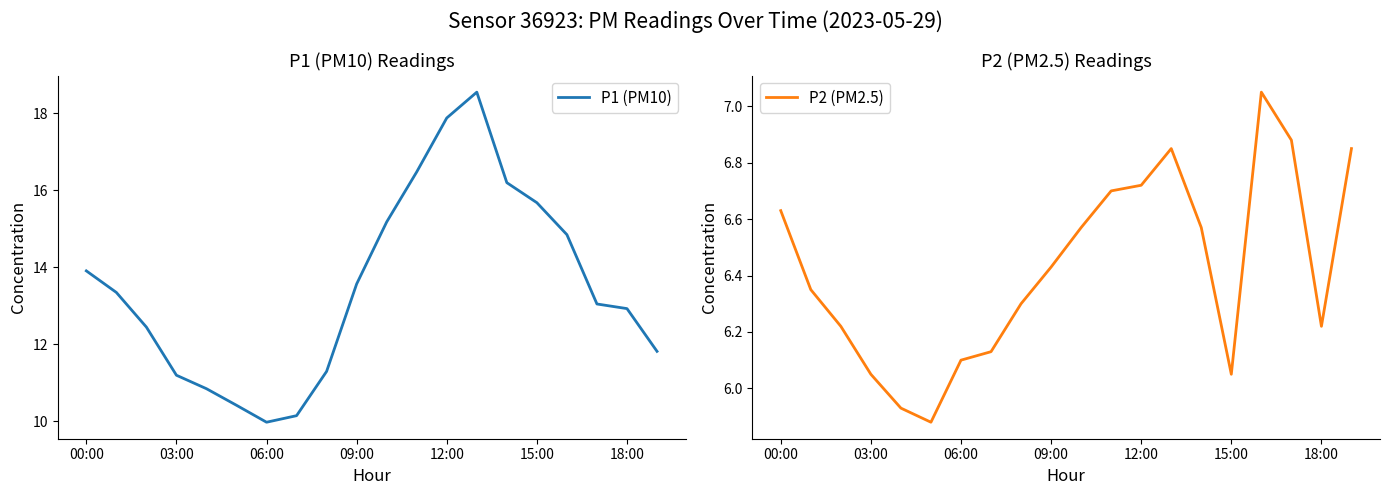

True or false: P1 (PM10) has a value of 3.1 at 09:00.

False